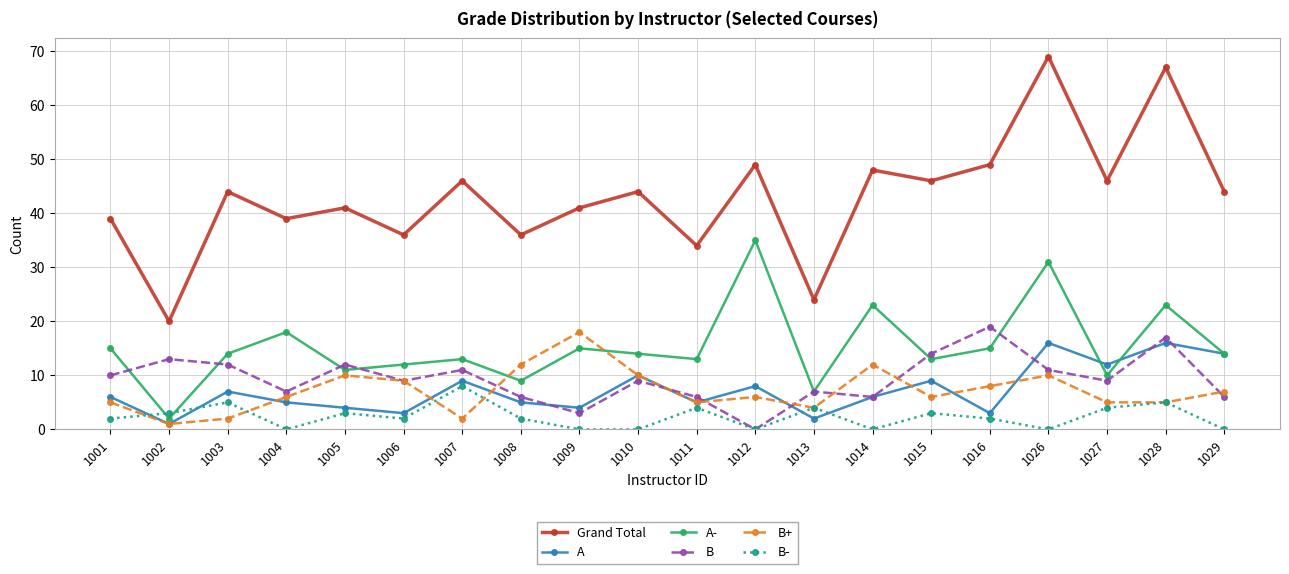

What are all the series names shown in the legend?

Grand Total, A, A-, B, B+, B-